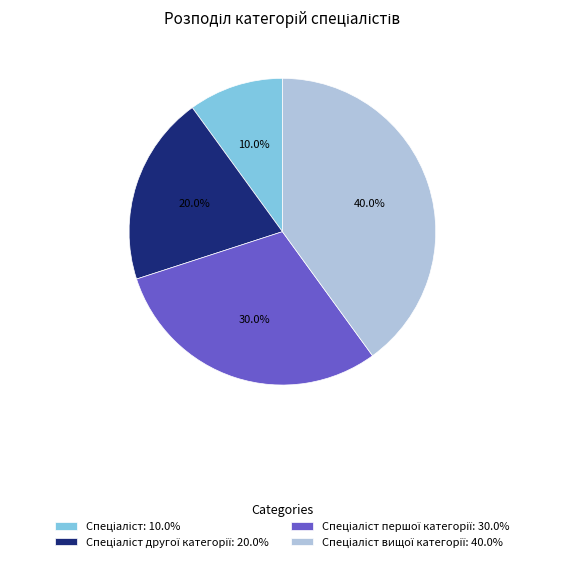

Is there a majority slice in this chart?

No